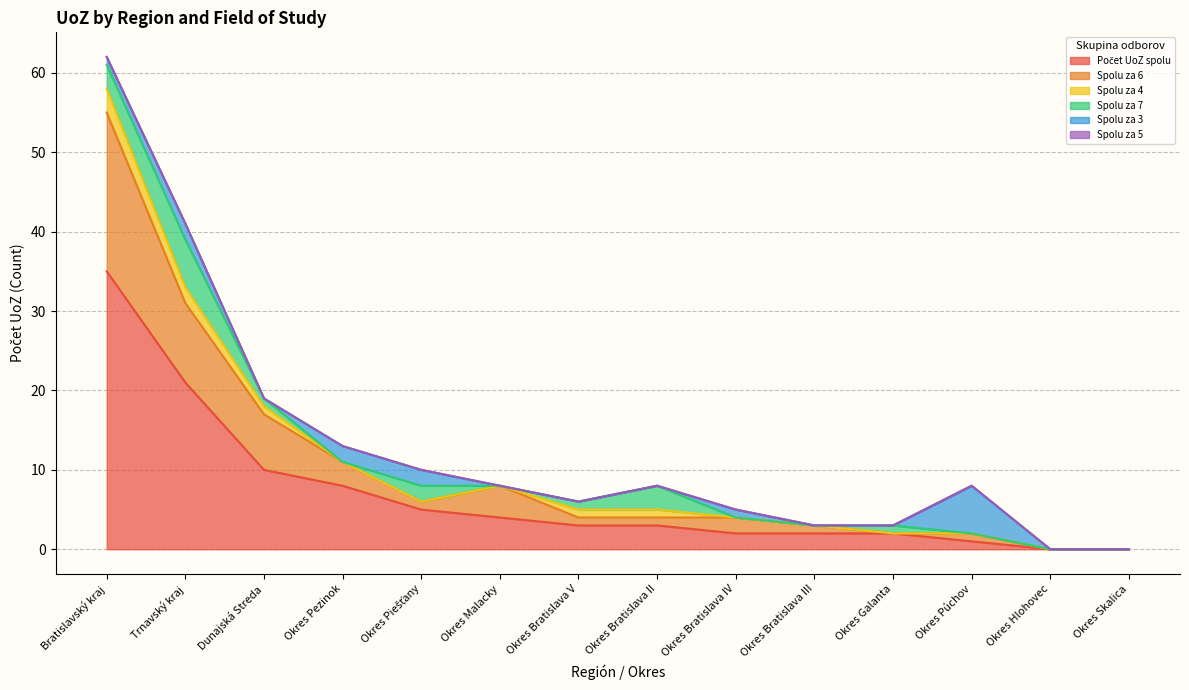

Reading left to right, extract all data points from this chart.

Počet UoZ spolu: 35	21	10	8	5	4	3	3	2	2	2	1	0	0
Spolu za 6: 20	10	7	3	1	4	1	1	2	1	0	1	0	0
Spolu za 4: 3	2	1	0	0	0	1	1	0	0	0	0	0	0
Spolu za 7: 3	6	1	0	2	0	1	3	0	0	1	0	0	0
Spolu za 3: 1	2	0	2	2	0	0	0	1	0	0	6	0	0
Spolu za 5: 0	0	0	0	0	0	0	0	0	0	0	0	0	0